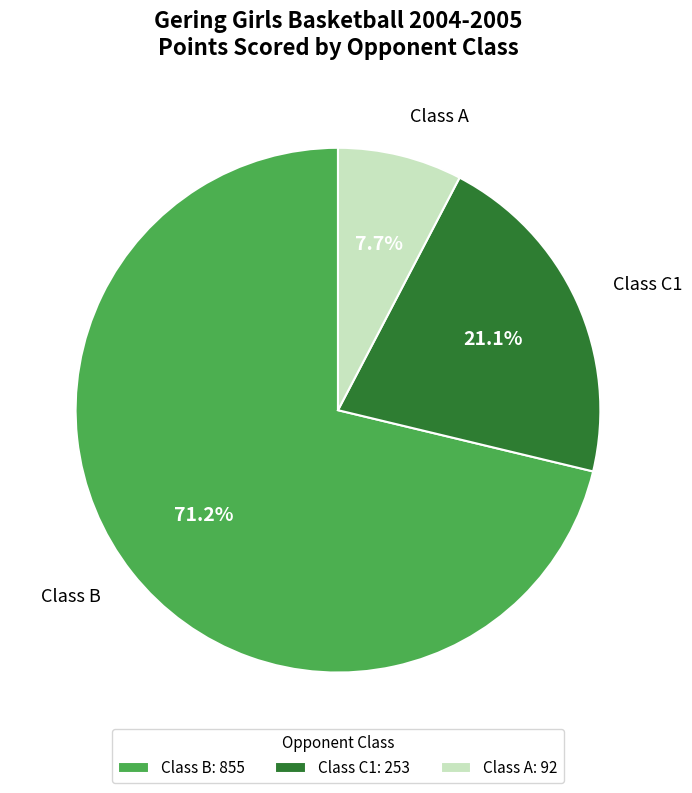

Is the sum of Class A: 92 and Class C1: 253 greater than half?

No